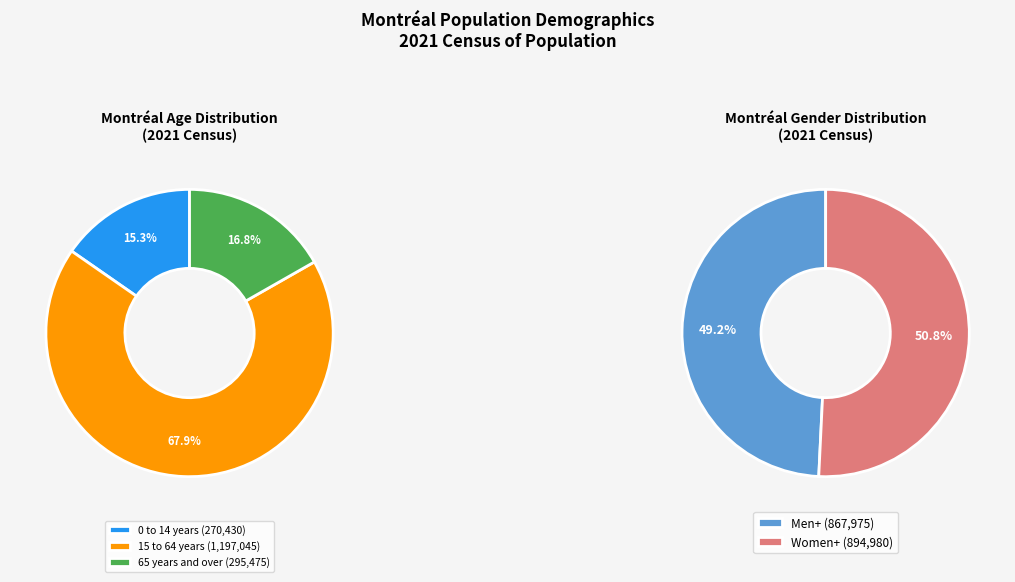

To the nearest percent, what portion does Age 65+ represent?

17%